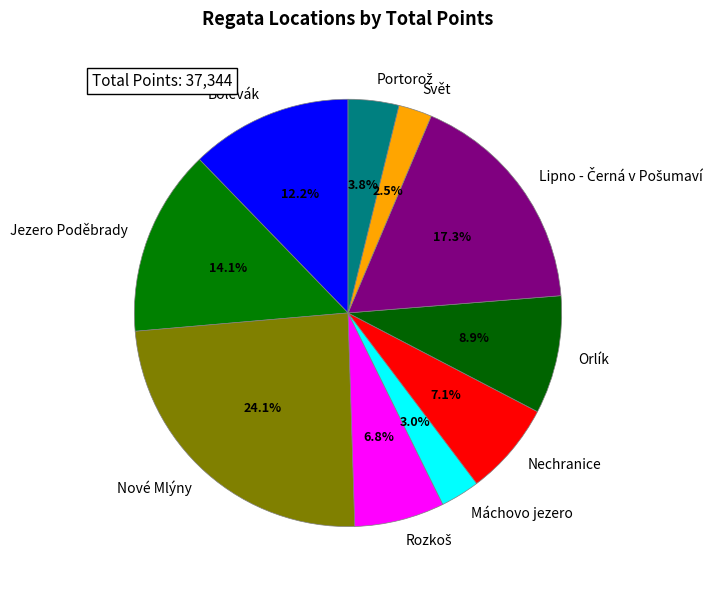

Which category has the biggest portion of the pie?

Nové Mlýny